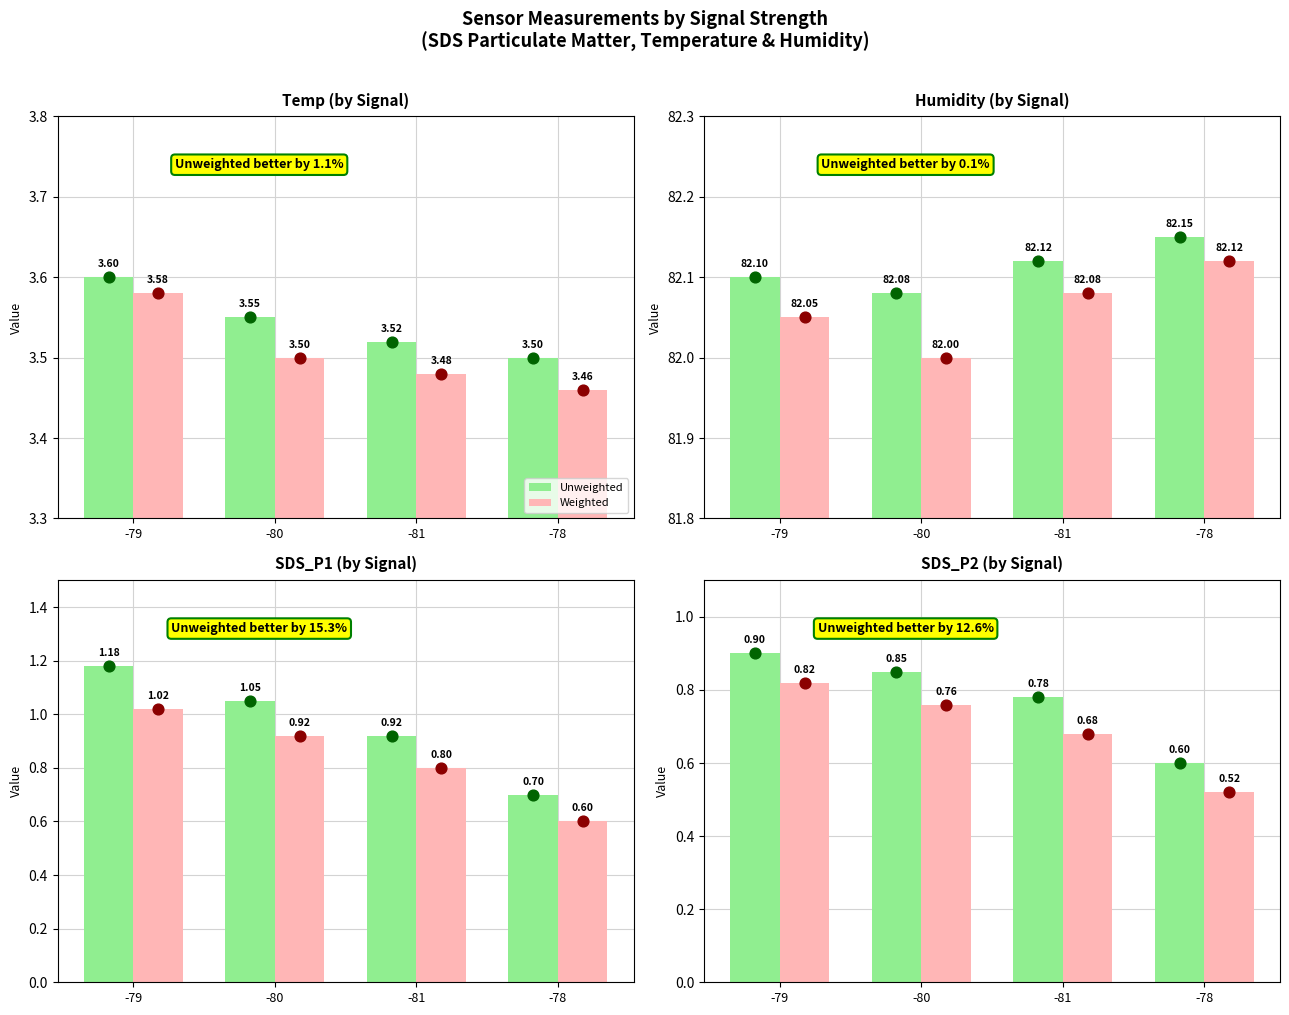

At which category is the sum across all series the highest?

-79